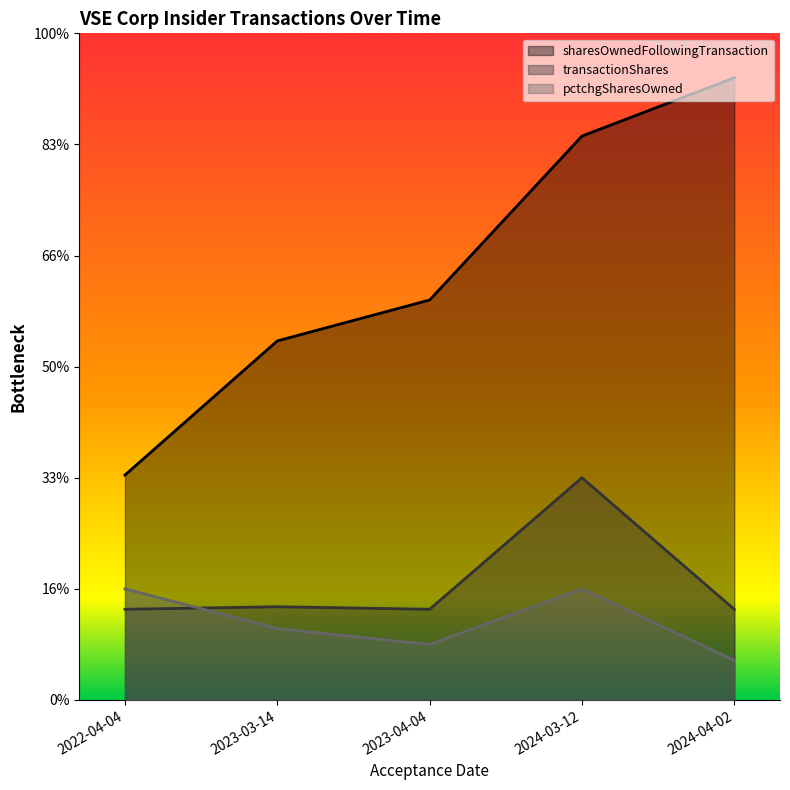

Reading left to right, list all the values displayed in this chart.

sharesOwnedFollowingTransaction: 2022-04-04=10123.1	2023-03-14=16159.6	2023-04-04=17999.5	2024-03-12=25377.5	2024-04-02=28000.0
transactionShares: 2022-04-04=4081.1	2023-03-14=4195.2	2023-04-04=4081.1	2024-03-12=10000.0	2024-04-02=4077.9
pctchgSharesOwned: 2022-04-04=5000.0	2023-03-14=3214.3	2023-04-04=2500.0	2024-03-12=5000.0	2024-04-02=1785.7